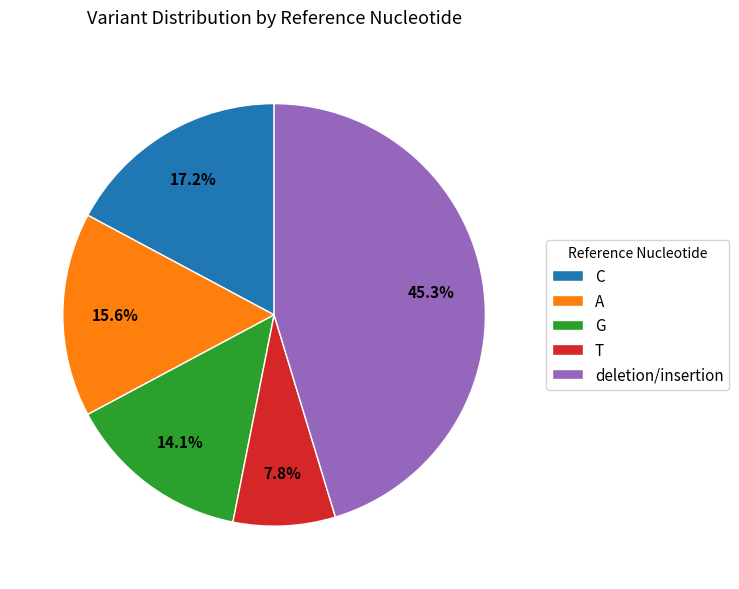

How many slices are in this pie chart?

5